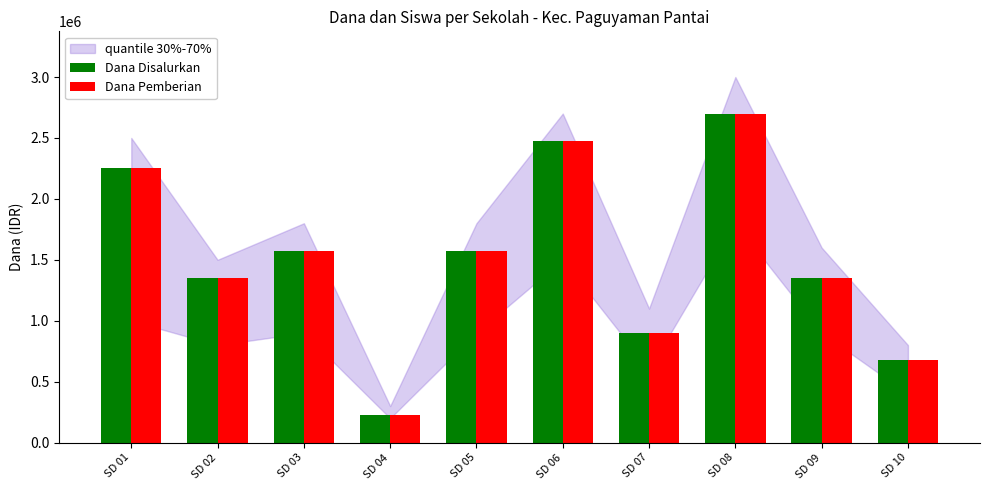

What is the sum of the Dana Pemberian values at SD 06 and SD 02?

3825000